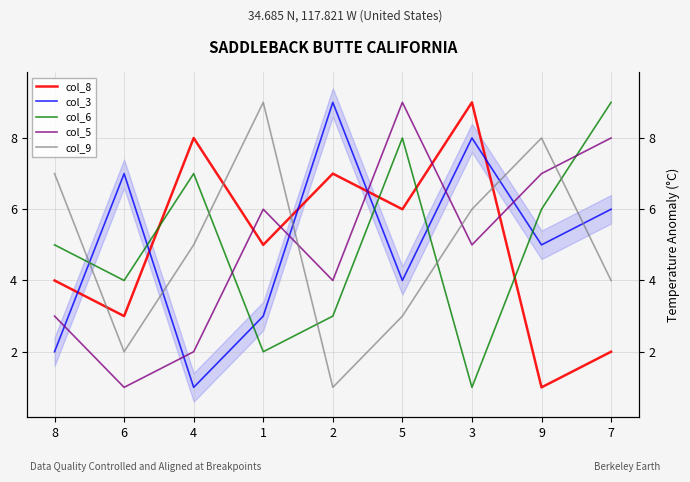

Rank the categories by col_9 value from highest to lowest.

1, 9, 8, 3, 4, 7, 5, 6, 2